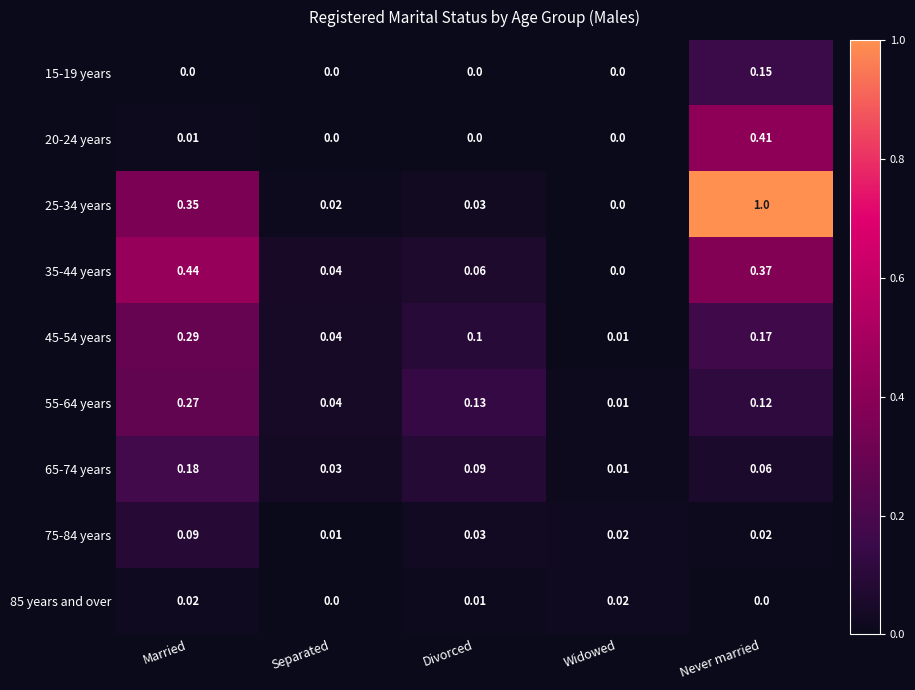

At which category does the chart reach its peak across all series?

Never married